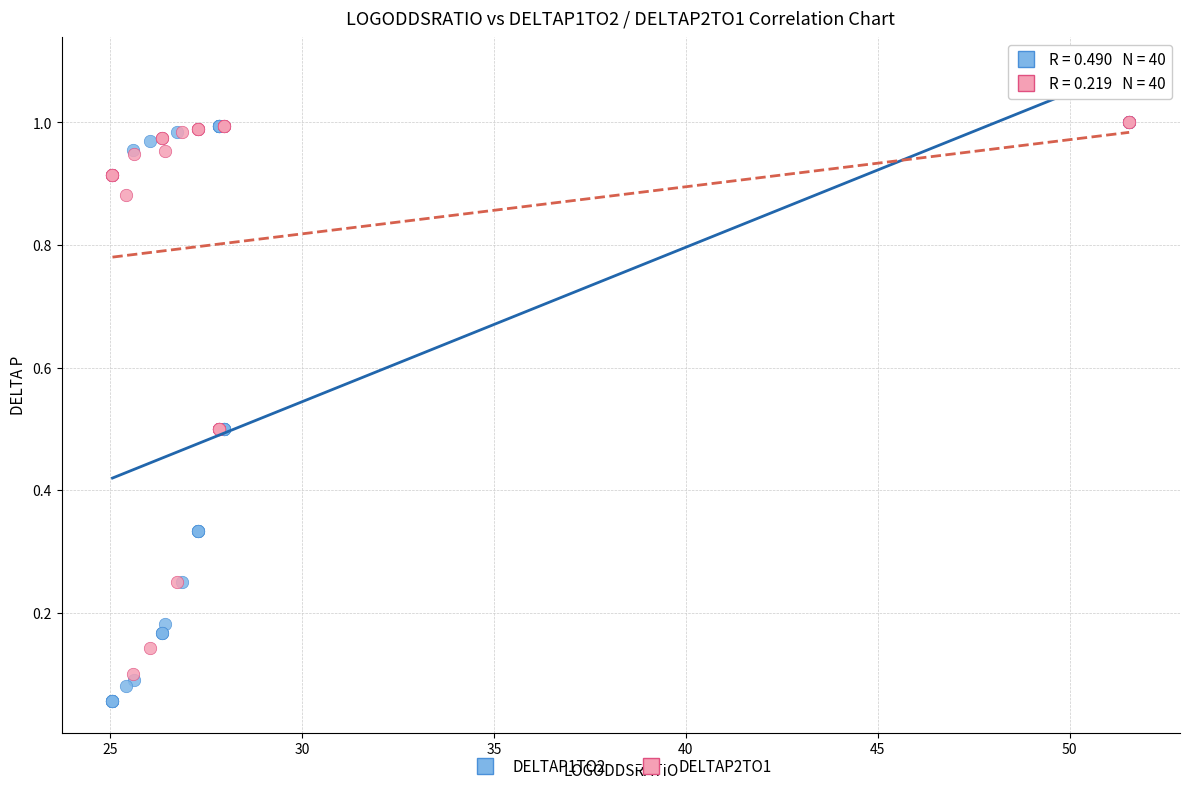

What are all the series names shown in the legend?

DELTAP1TO2, DELTAP2TO1